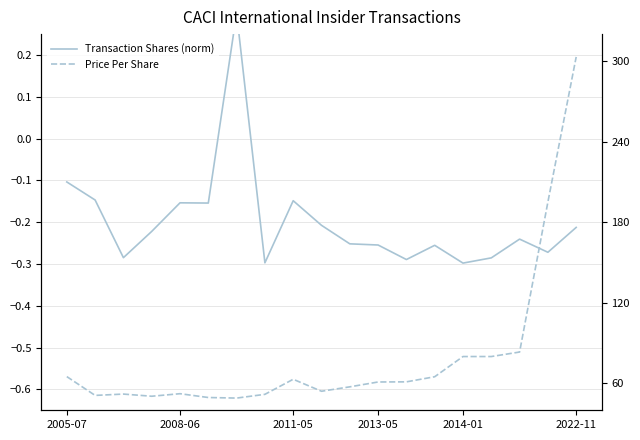

At which label does Transaction Shares (norm) first exceed 0?

6